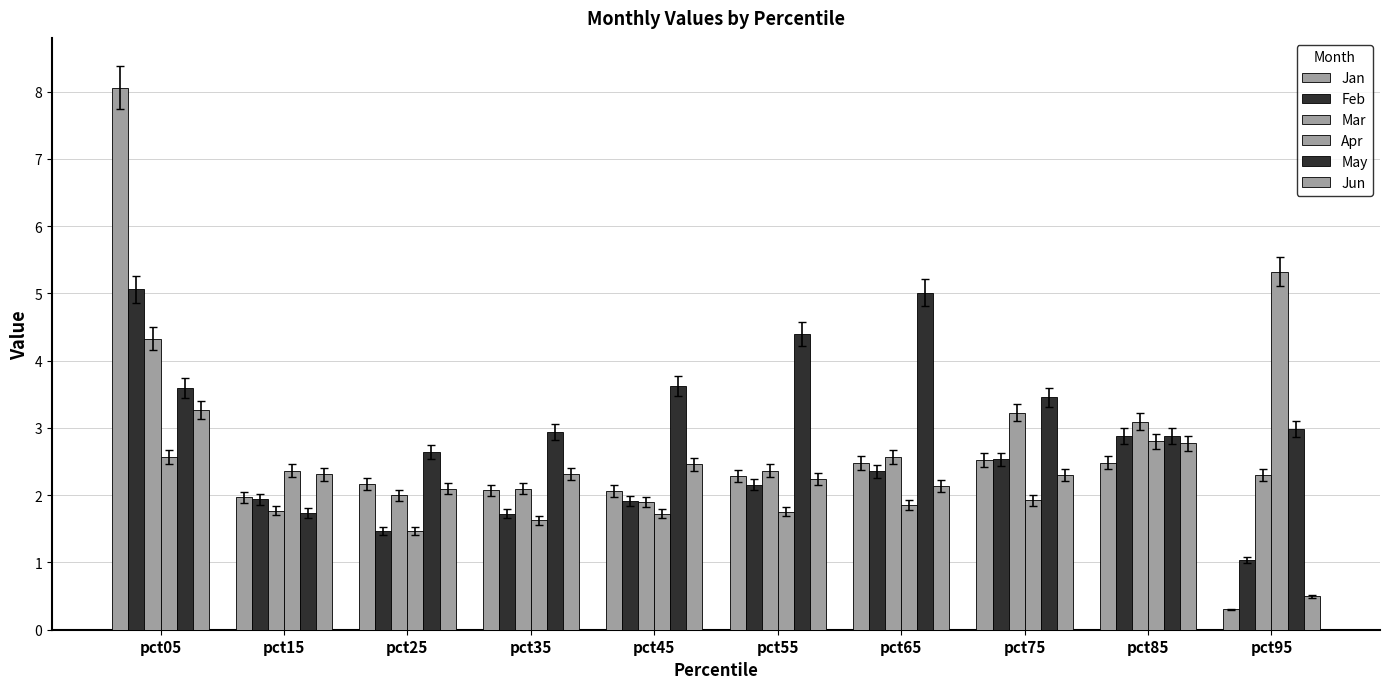

What is the total value across all series at pct25?

11.8